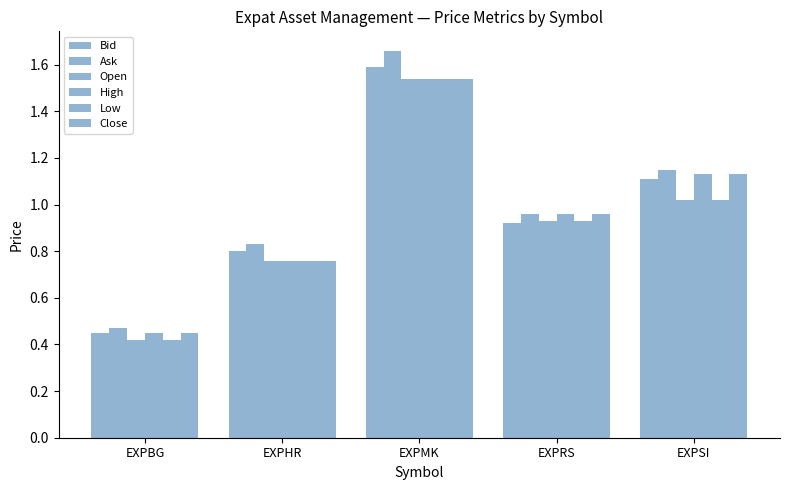

Reading left to right, what are all the values shown in this chart?

Bid: EXPBG=0.5	EXPHR=0.8	EXPMK=1.6	EXPRS=0.9	EXPSI=1.1
Ask: EXPBG=0.5	EXPHR=0.8	EXPMK=1.7	EXPRS=1.0	EXPSI=1.1
Open: EXPBG=0.4	EXPHR=0.8	EXPMK=1.5	EXPRS=0.9	EXPSI=1.0
High: EXPBG=0.5	EXPHR=0.8	EXPMK=1.5	EXPRS=1.0	EXPSI=1.1
Low: EXPBG=0.4	EXPHR=0.8	EXPMK=1.5	EXPRS=0.9	EXPSI=1.0
Close: EXPBG=0.5	EXPHR=0.8	EXPMK=1.5	EXPRS=1.0	EXPSI=1.1